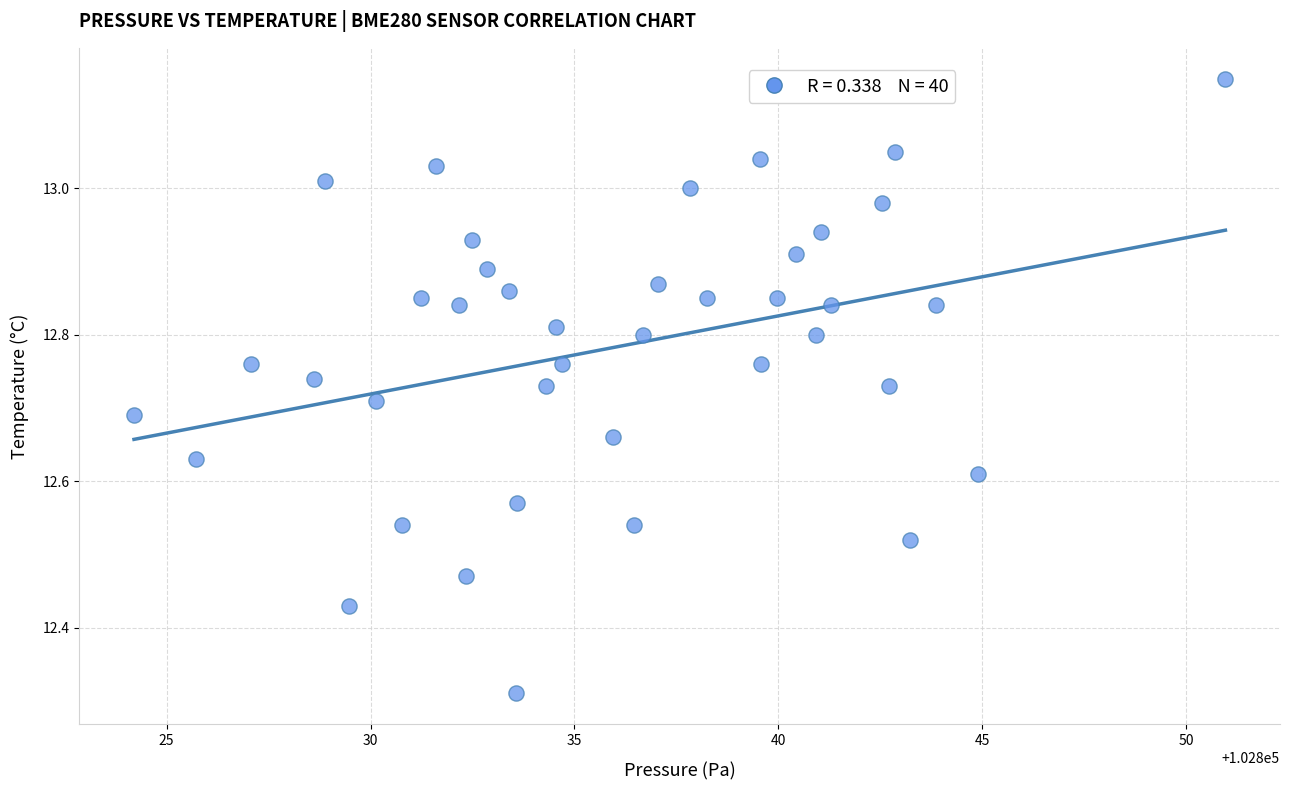

What is the range of Y values (max minus min)?

0.8